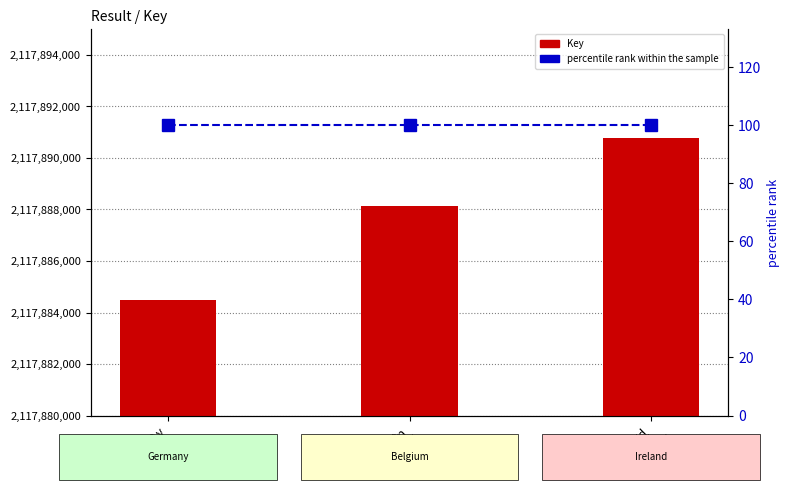

How many categories are shown in the chart?

3